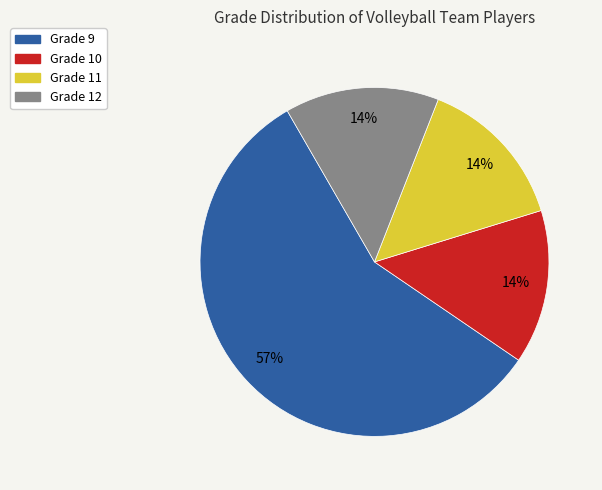

To the nearest percent, what is the average slice percentage?

25%